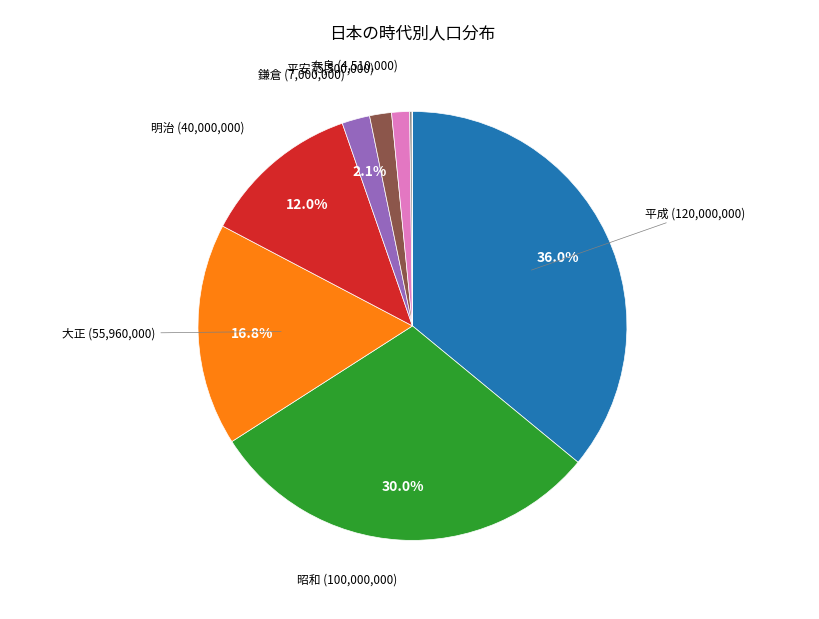

Is there a majority slice in this chart?

No